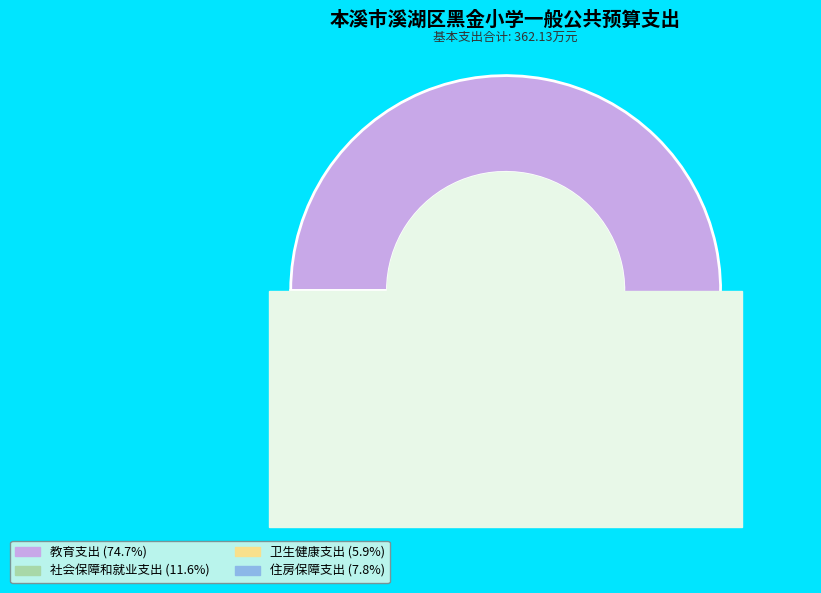

Which category accounts for the majority?

教育支出